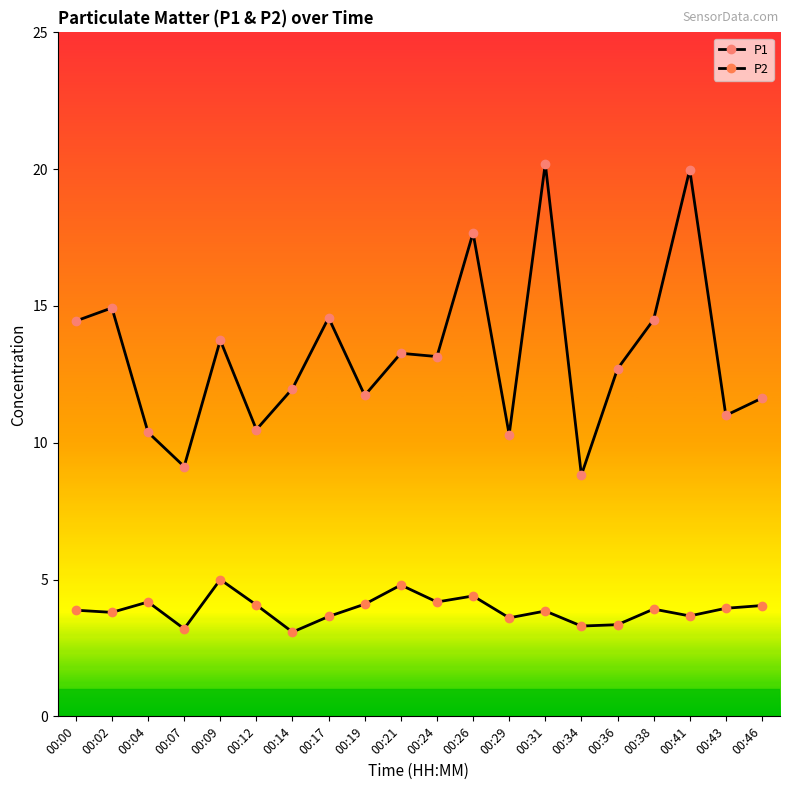

True or false: P1 and P2 cross at least once.

False